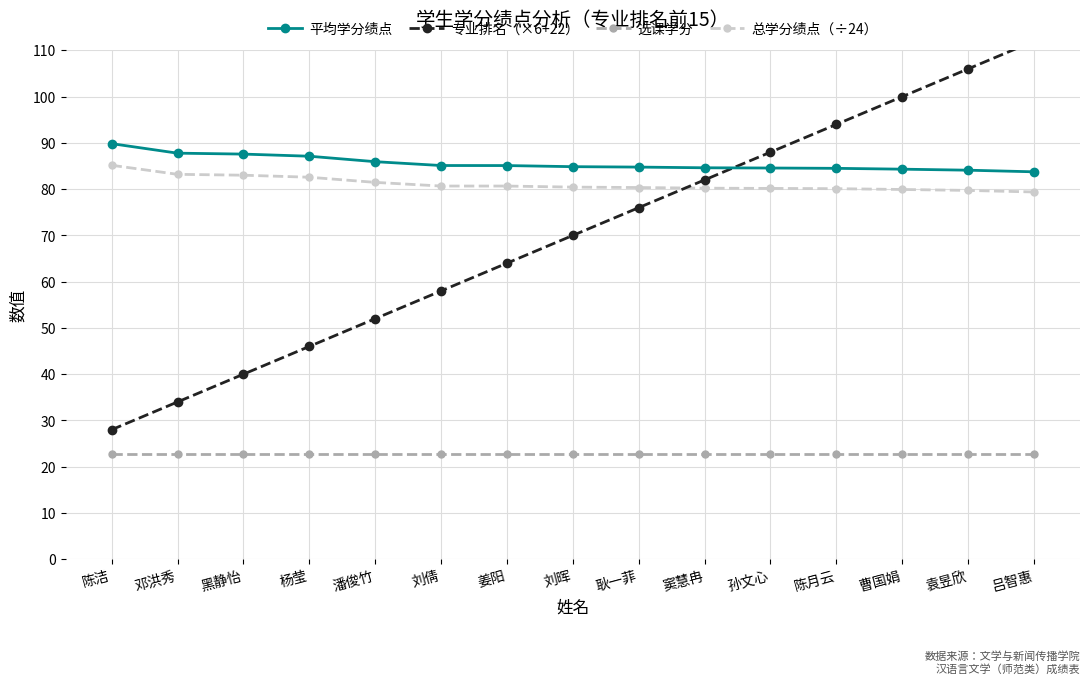

Read the 选课学分 value at 刘倩.

22.8